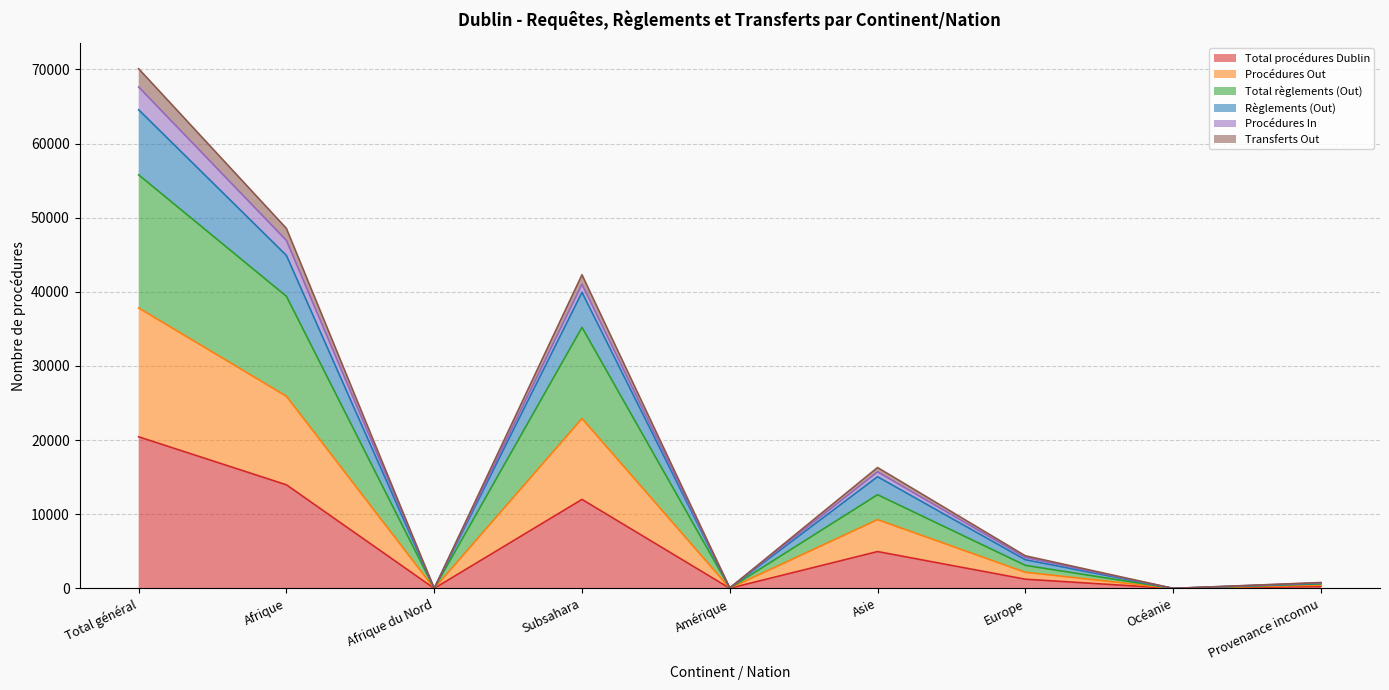

Rank the categories by Règlements (Out) value from highest to lowest.

Total général, Afrique, Subsahara, Asie, Europe, Provenance inconnu, Amérique, Afrique du Nord, Océanie